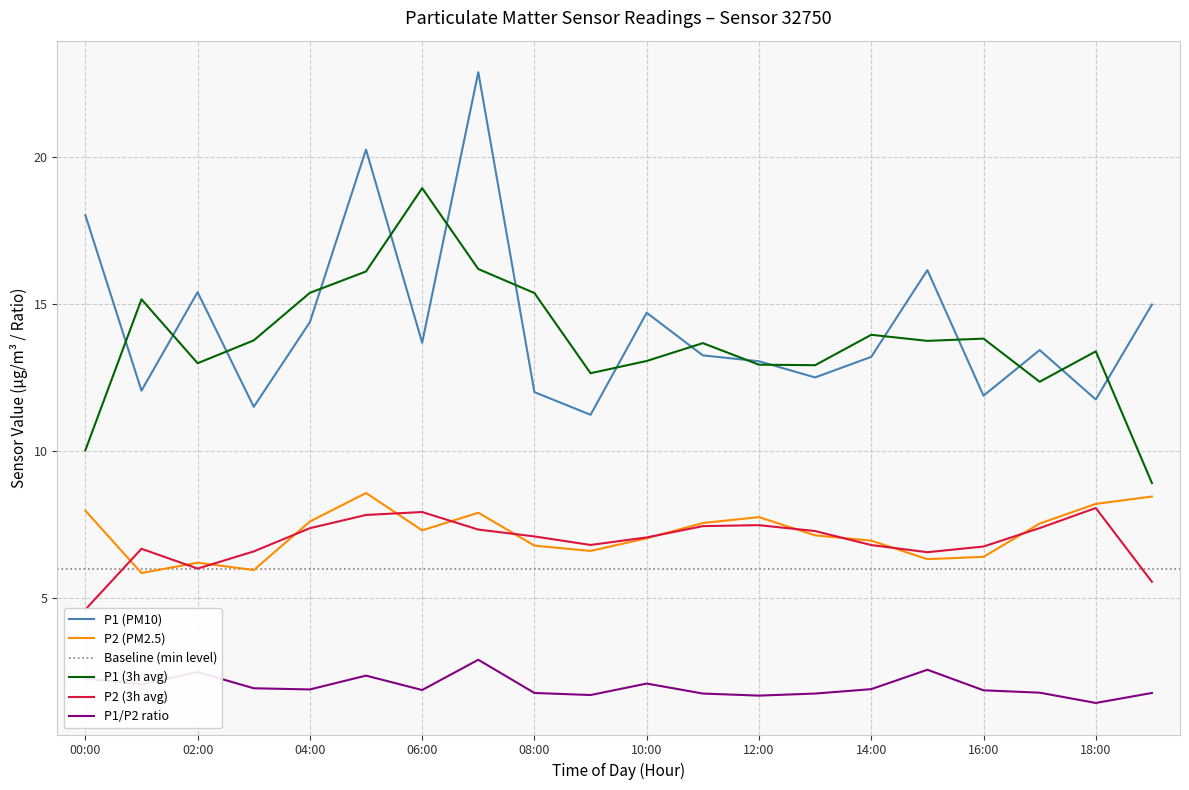

At how many categories does at least one series exceed 8?

20